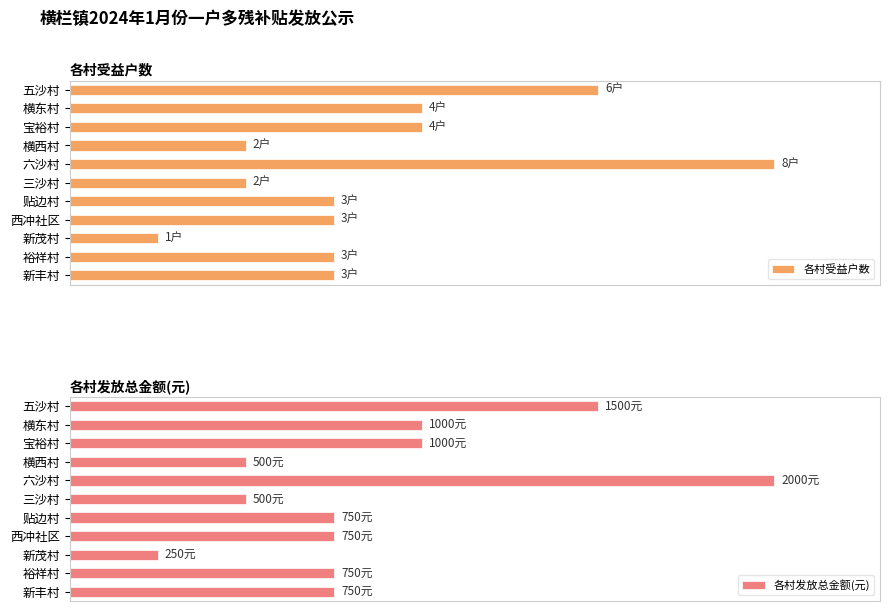

What position from the right is 五沙村?

11